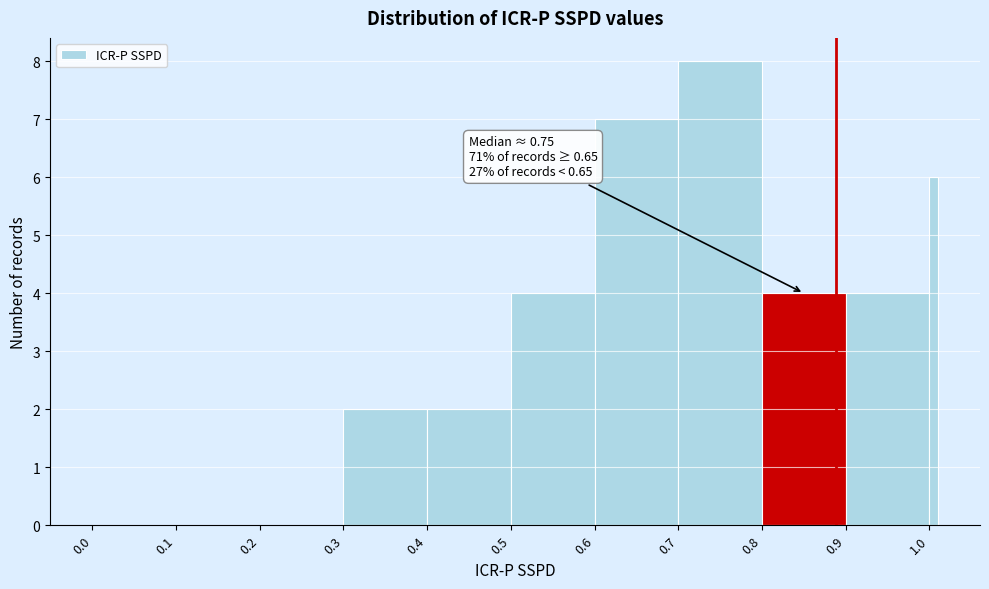

Around what value on the x-axis is the tallest bar? Give the approximate position of its centre, as read against the axis.

0.75